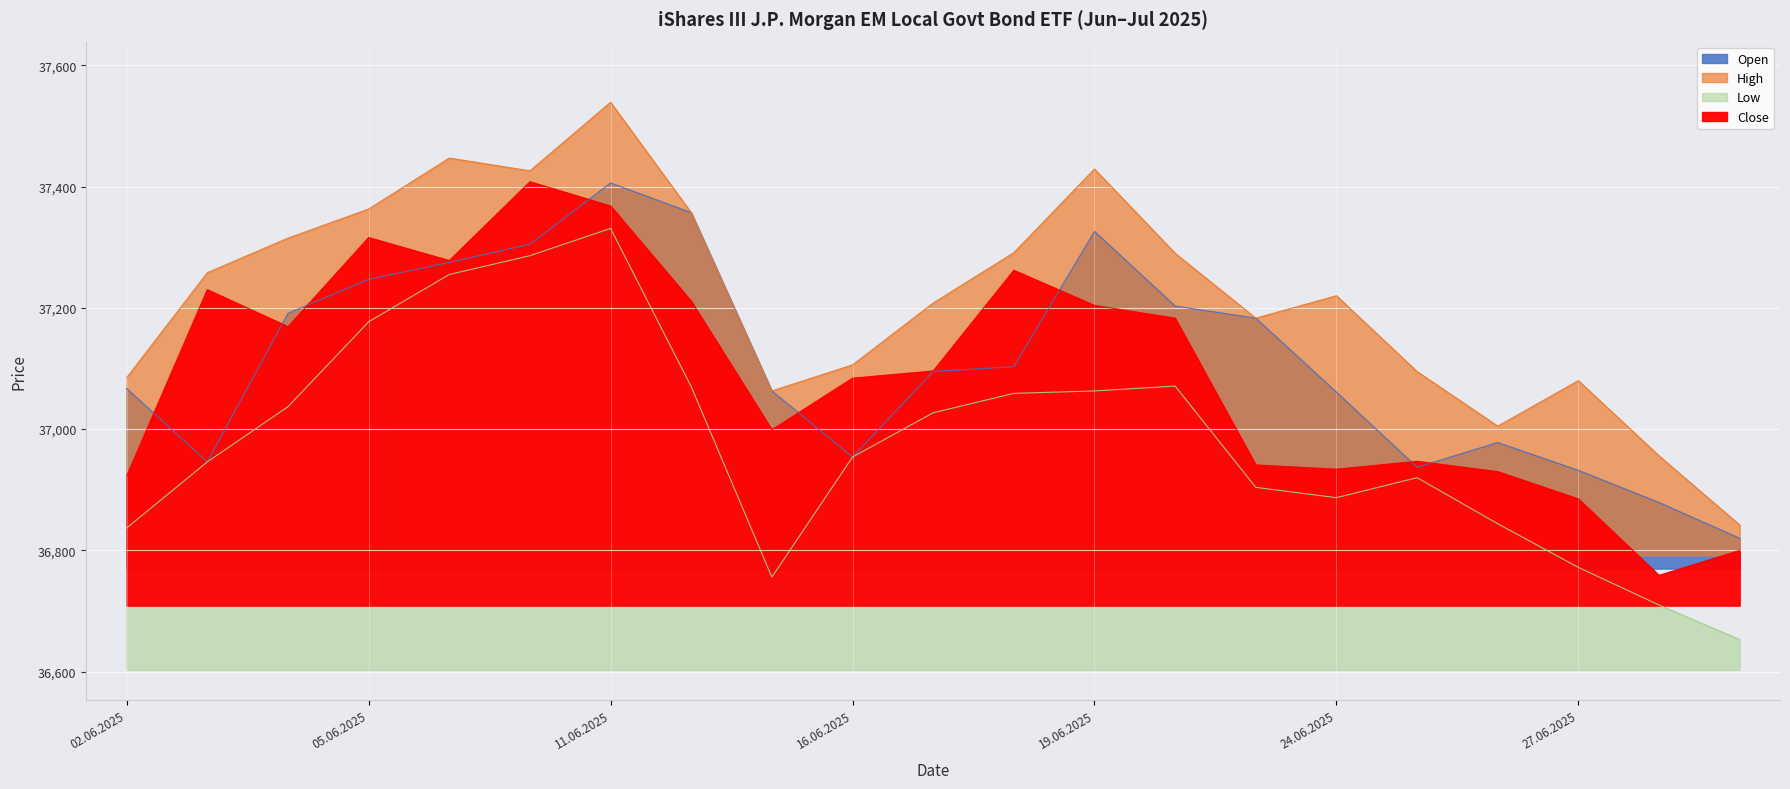

What position from the right is 12.06.2025?

14